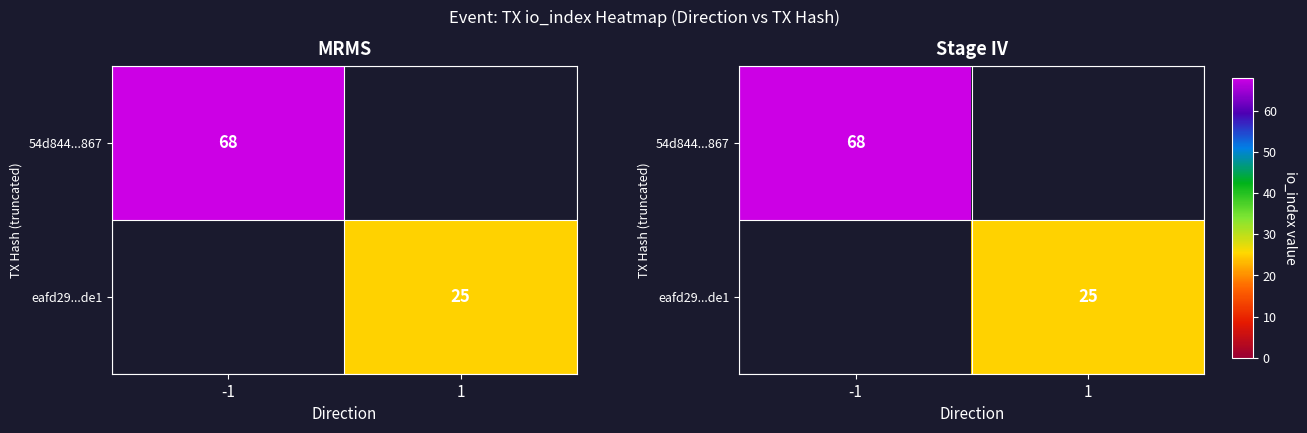

List the labels in order of 54d844...867 value, smallest first.

-1, 1